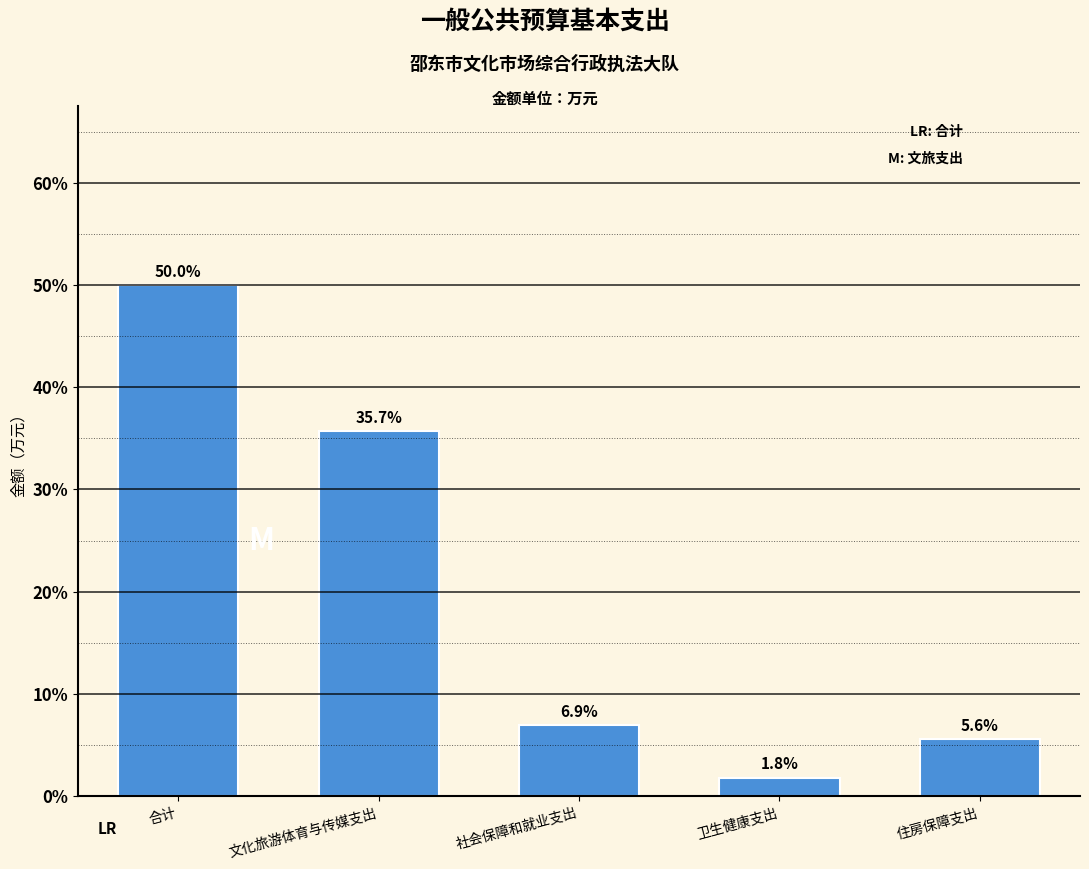

Reading left to right, transcribe all the data shown in this chart.

50.0	35.7	6.9	1.8	5.6